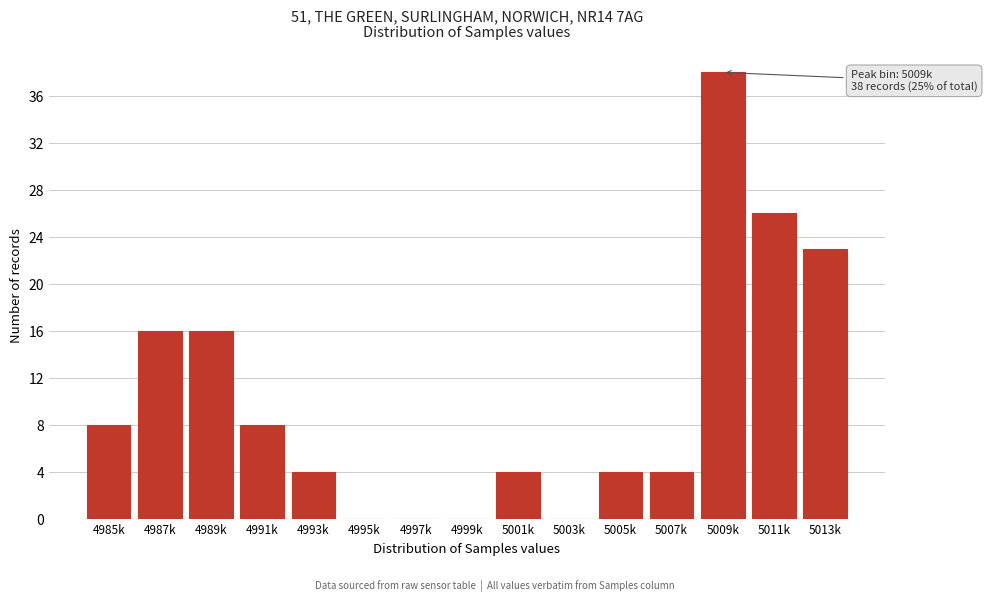

Reading left to right, extract all data points from this chart.

4985k=8	4987k=16	4989k=16	4991k=8	4993k=4	4995k=0	4997k=0	4999k=0	5001k=4	5003k=0	5005k=4	5007k=4	5009k=38	5011k=26	5013k=23